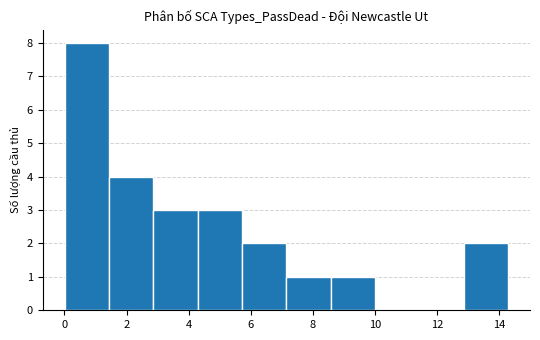

Reading left to right, list every bar in this chart as the range it spans on the x-axis followed by its height. Neither the bar edges nor the heights are printed on the chart, so give them approximately, as read against the axes.

0.0 to 1.4: 8
1.4 to 2.8: 4
2.8 to 4.2: 3
4.2 to 5.8: 3
5.8 to 7.2: 2
7.2 to 8.6: 1
8.6 to 10.0: 1
10.0 to 11.4: 0
11.4 to 12.8: 0
12.8 to 14.2: 2